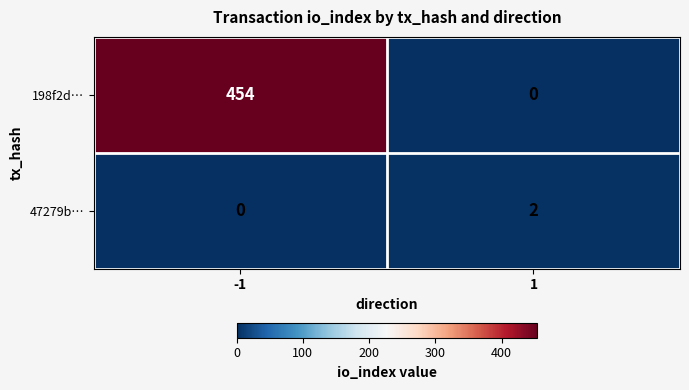

Which series has the largest total across all categories?

198f2d…